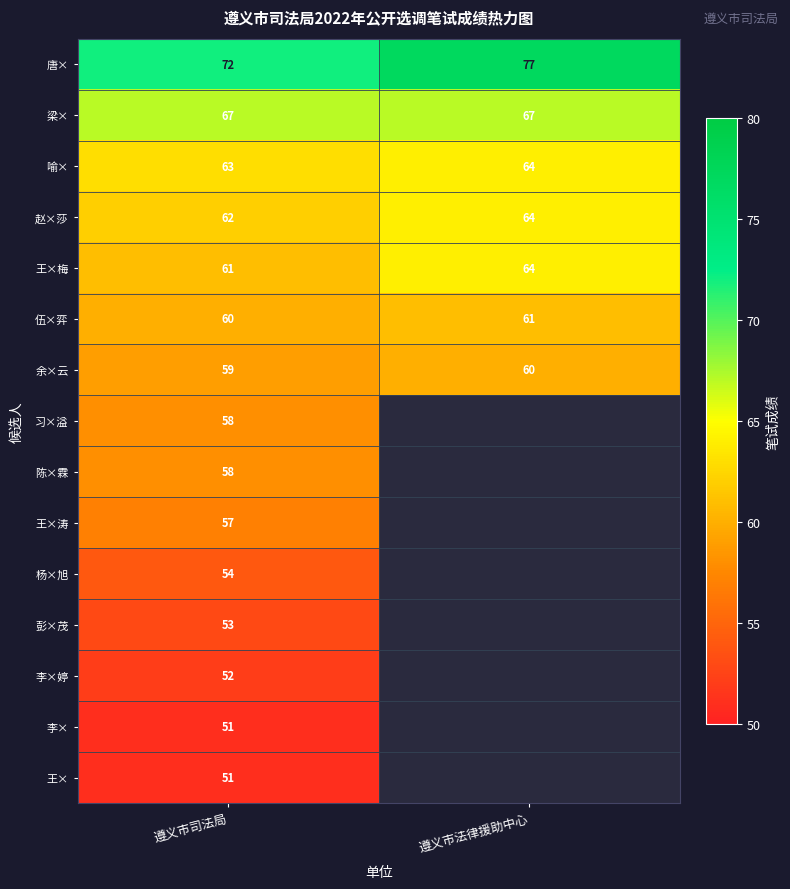

At which label is 王×梅 closest to 62?

遵义市司法局